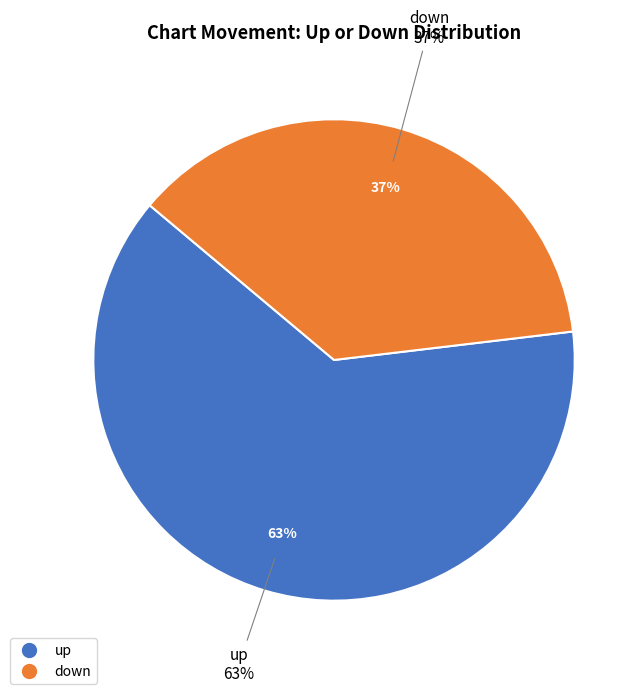

Is the sum of Up and Down greater than half?

Yes